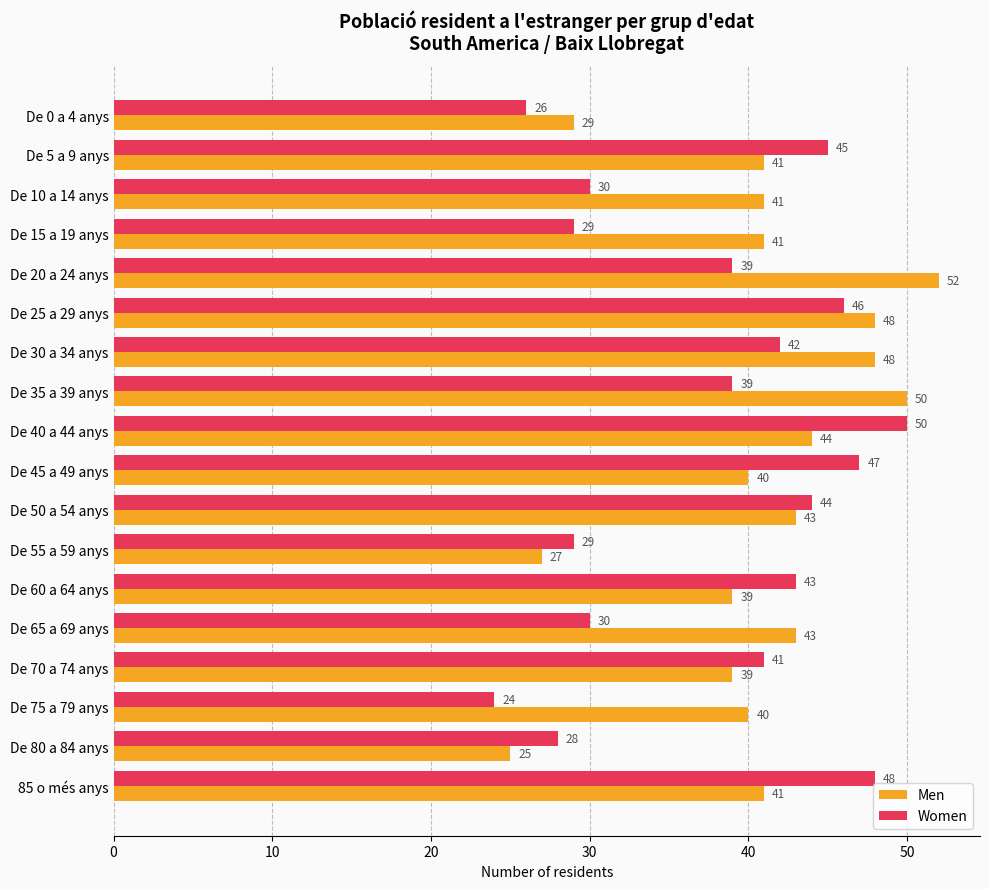

Is it true that Men equals 9 at De 40 a 44 anys?

False